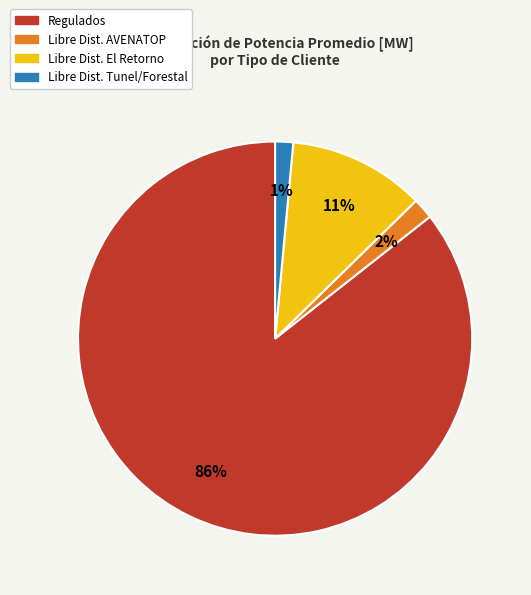

Is there a majority slice in this chart?

Yes